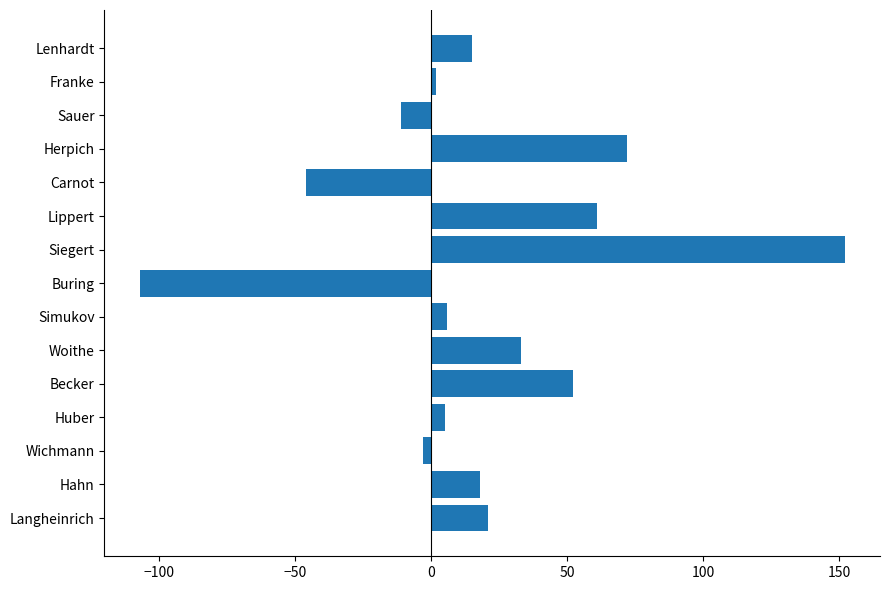

The chart shows a value of -107 at Buring. True or false?

True